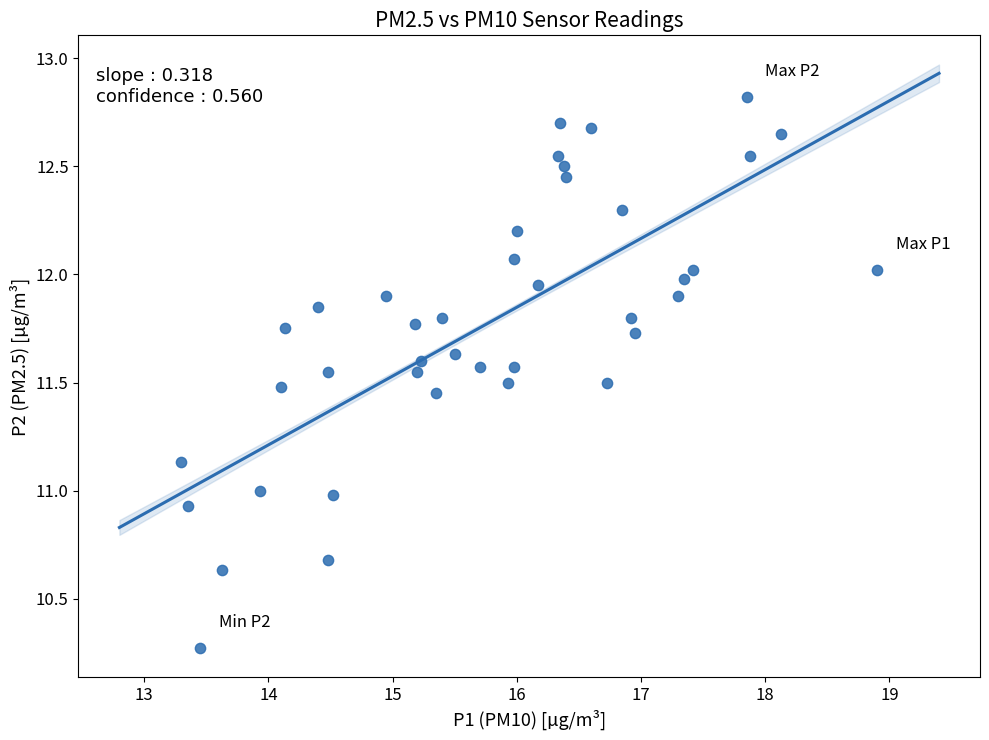

What is the range of X values (max minus min)?

5.6